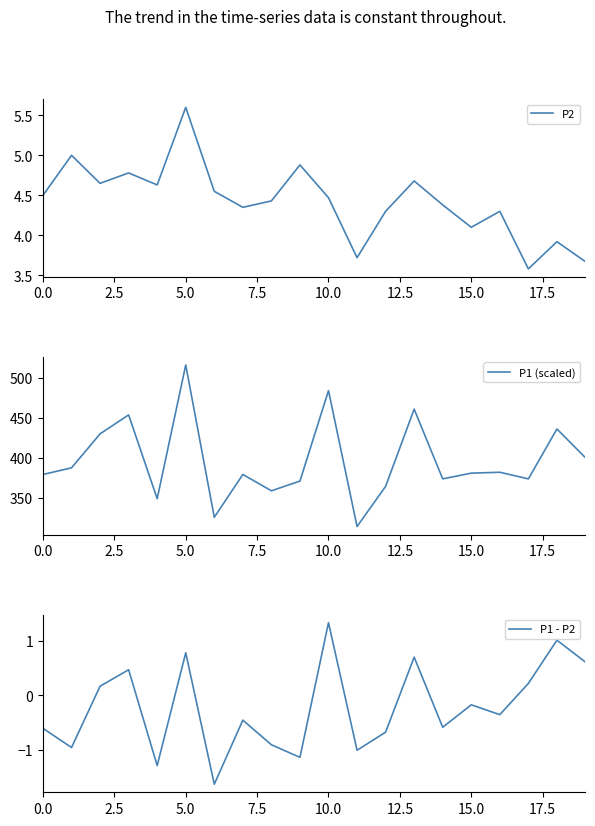

True or false: P1 - P2 has a value of -0.2 at 15.0.

True